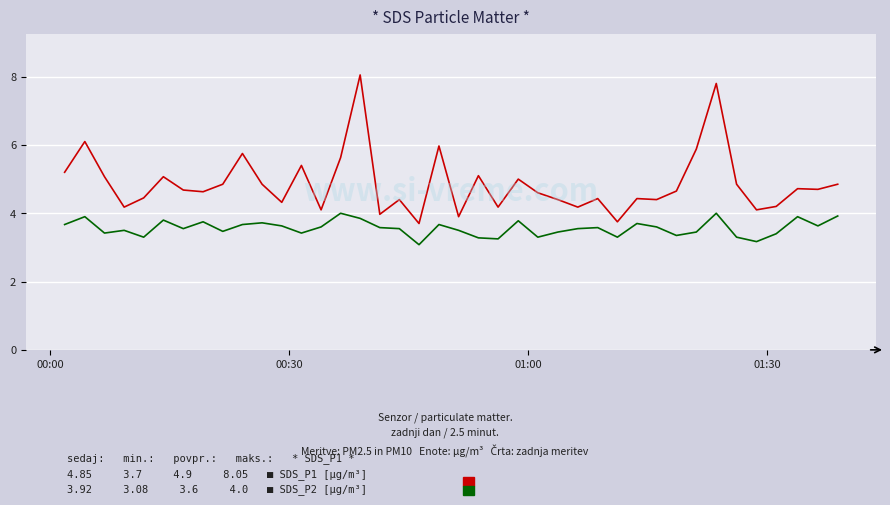

What is the greatest value displayed?

8.1